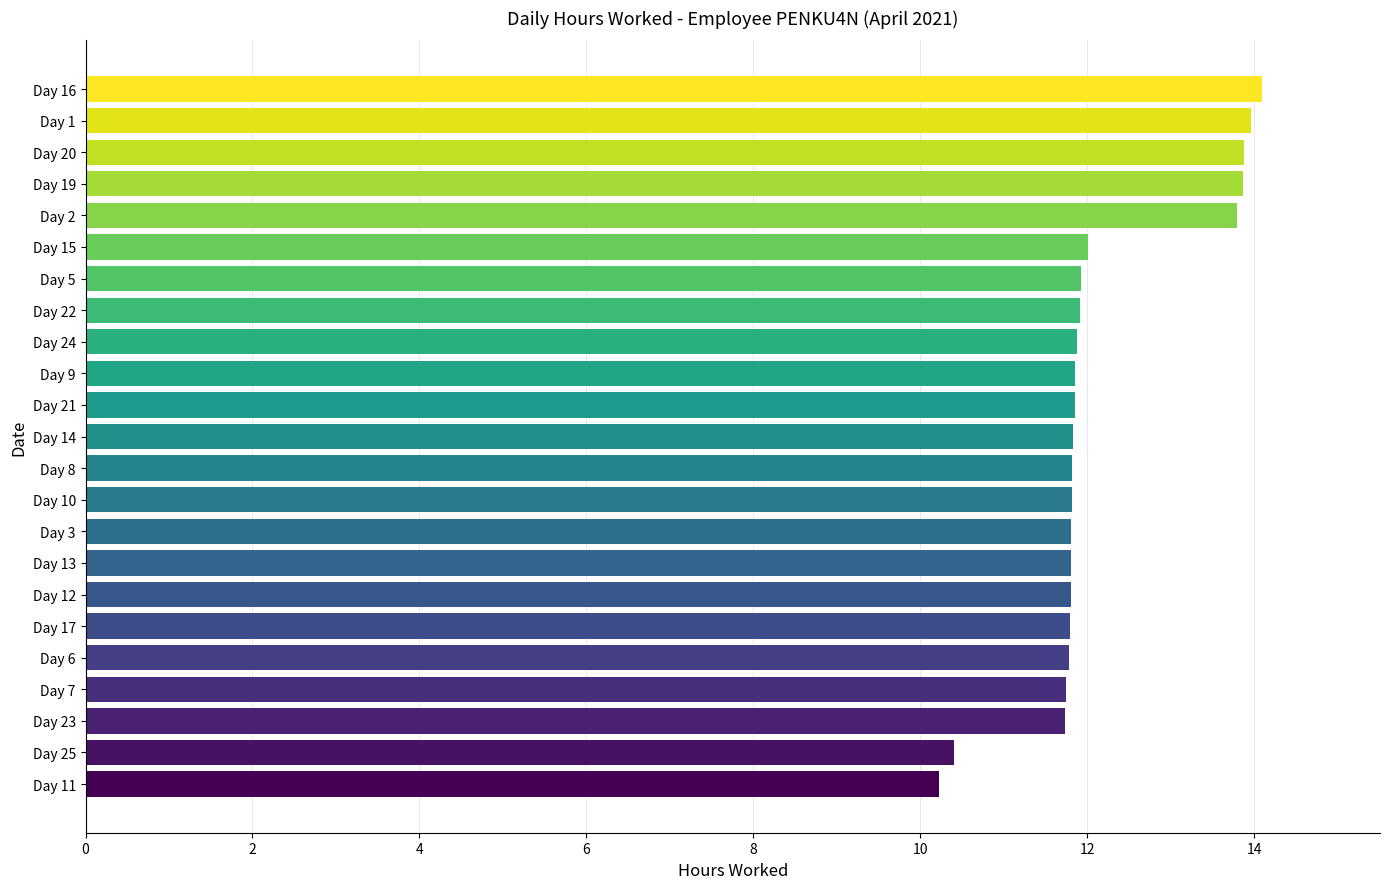

What is the value of the 6th bar from the top?

12.0